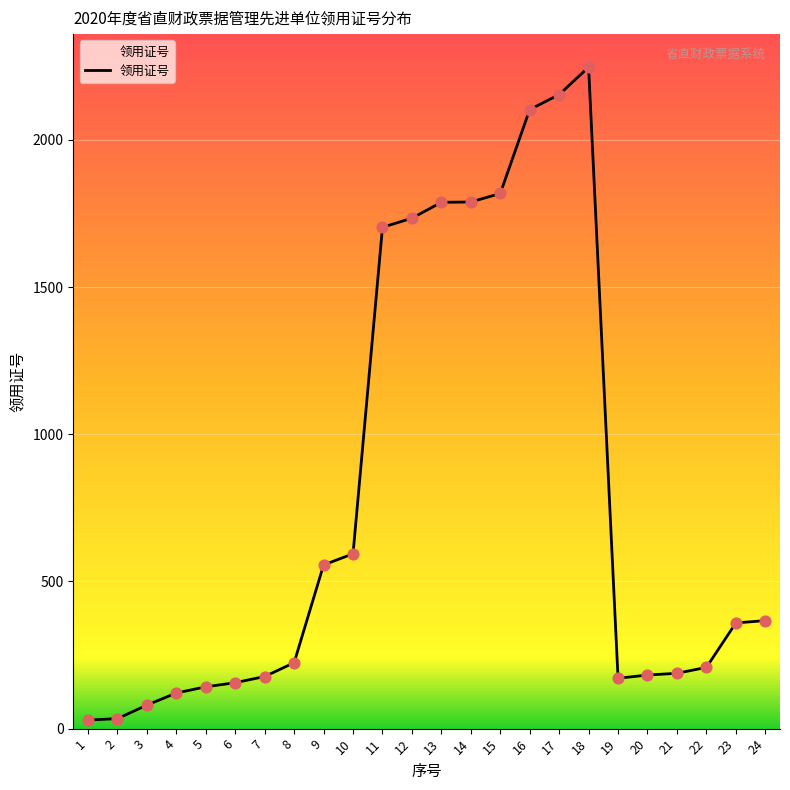

Which has a higher value, 13 or 18?

18